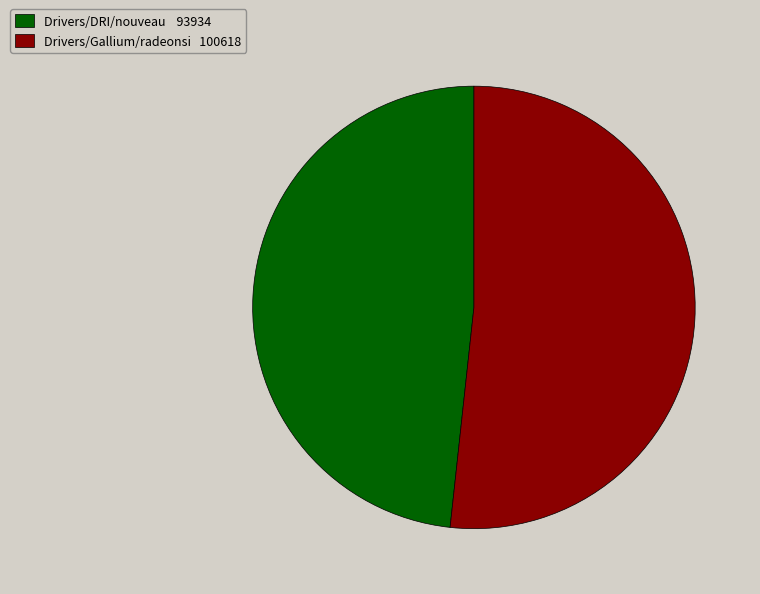

Which category has the biggest portion of the pie?

Drivers/Gallium/radeonsi